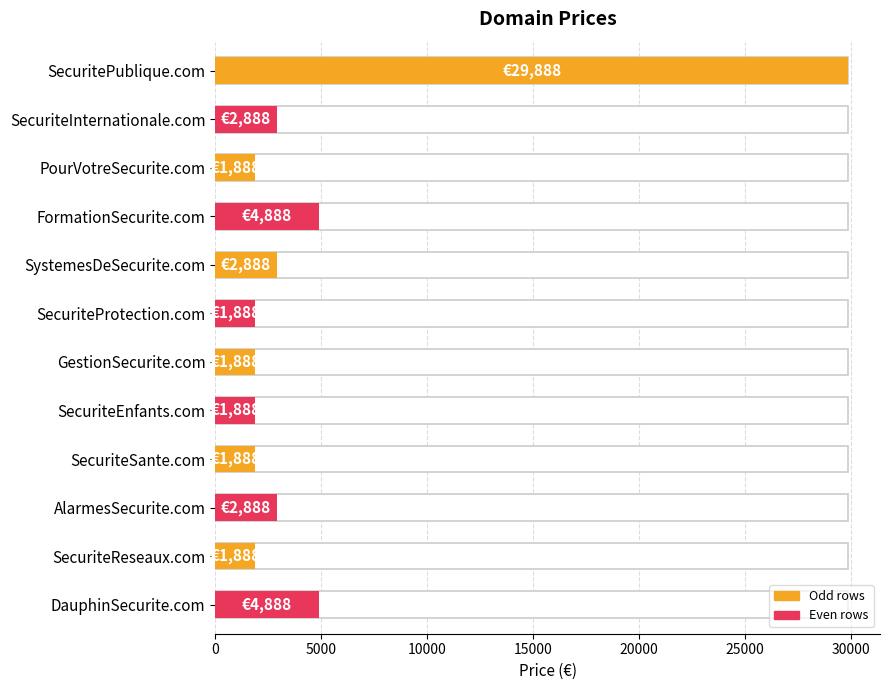

Which label corresponds to the smallest value in the chart?

PourVotreSecurite.com